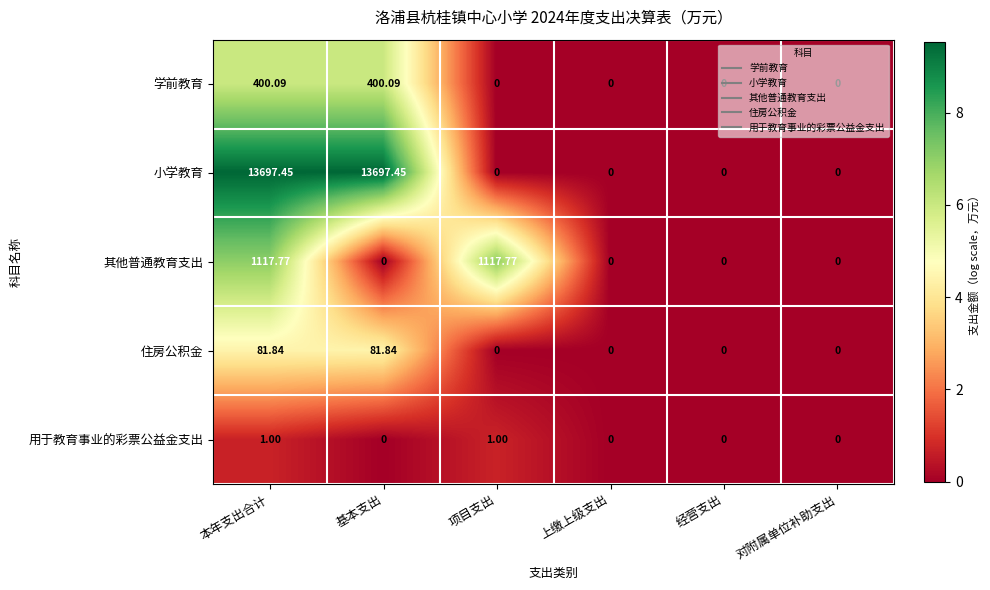

List the series in order of their peak value, highest first.

小学教育, 其他普通教育支出, 学前教育, 住房公积金, 用于教育事业的彩票公益金支出